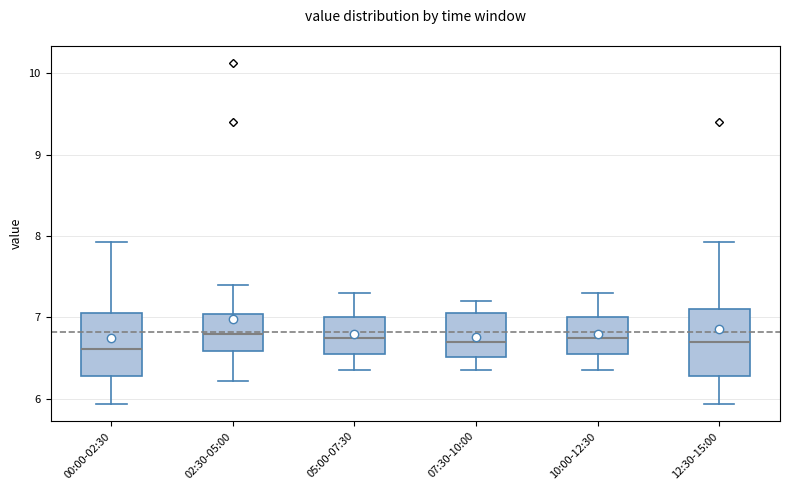

Reading left to right, read every box against the y-axis: the position of its median line, the range the box covers, and the ends of its whiskers. The values are not printed on the chart, so give them approximately, as read against the axis.

00:00-02:30: median 6.6, box 6.3 to 7.0, whiskers 5.9 to 7.9
02:30-05:00: median 6.8, box 6.6 to 7.0, whiskers 6.2 to 7.4
05:00-07:30: median 6.8, box 6.6 to 7.0, whiskers 6.4 to 7.3
07:30-10:00: median 6.7, box 6.5 to 7.1, whiskers 6.4 to 7.2
10:00-12:30: median 6.8, box 6.6 to 7.0, whiskers 6.4 to 7.3
12:30-15:00: median 6.7, box 6.3 to 7.1, whiskers 5.9 to 7.9